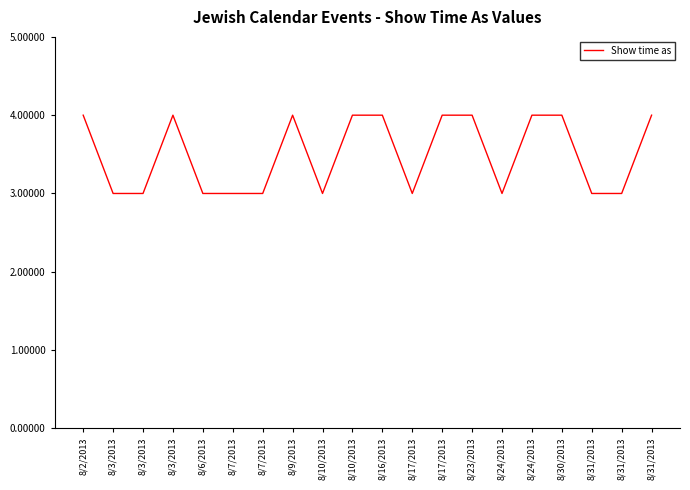

Rank the categories by value from highest to lowest.

8/2/2013, 8/3/2013, 8/9/2013, 8/10/2013, 8/16/2013, 8/17/2013, 8/23/2013, 8/24/2013, 8/30/2013, 8/31/2013, 8/3/2013, 8/3/2013, 8/6/2013, 8/7/2013, 8/7/2013, 8/10/2013, 8/17/2013, 8/24/2013, 8/31/2013, 8/31/2013